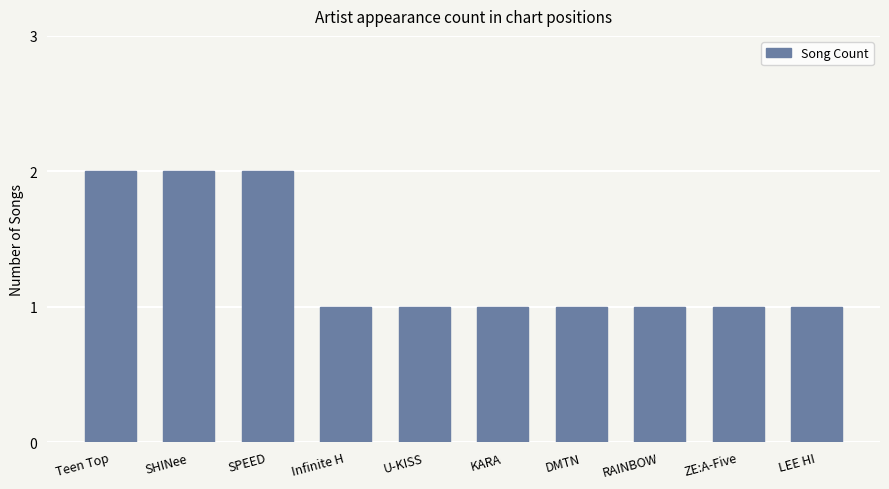

What is the difference between the second highest and minimum values?

1